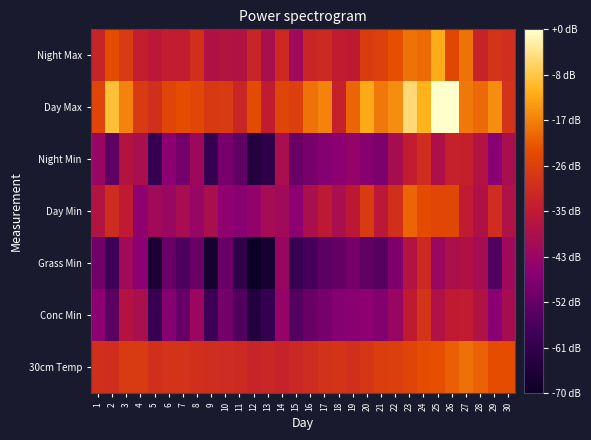

At which category is the sum across all series the highest?

24